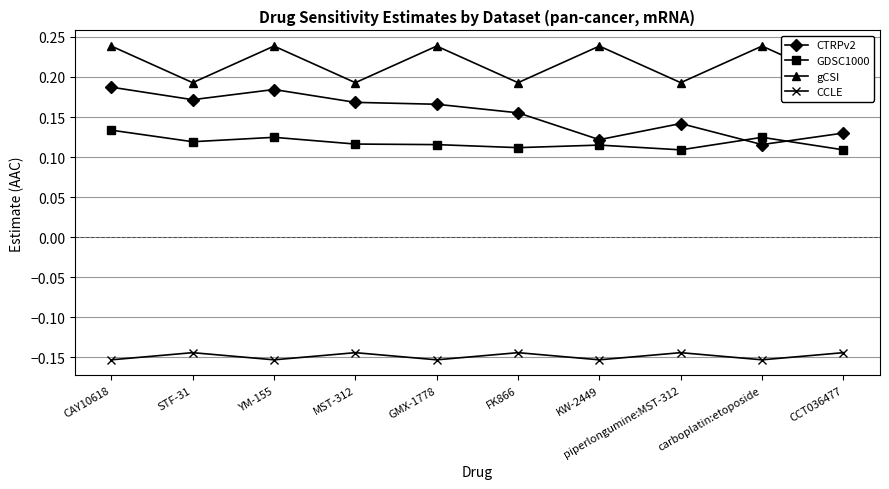

List the labels in order of CTRPv2 value, largest first.

CAY10618, YM-155, STF-31, MST-312, GMX-1778, FK866, piperlongumine:MST-312, CCT036477, KW-2449, carboplatin:etoposide